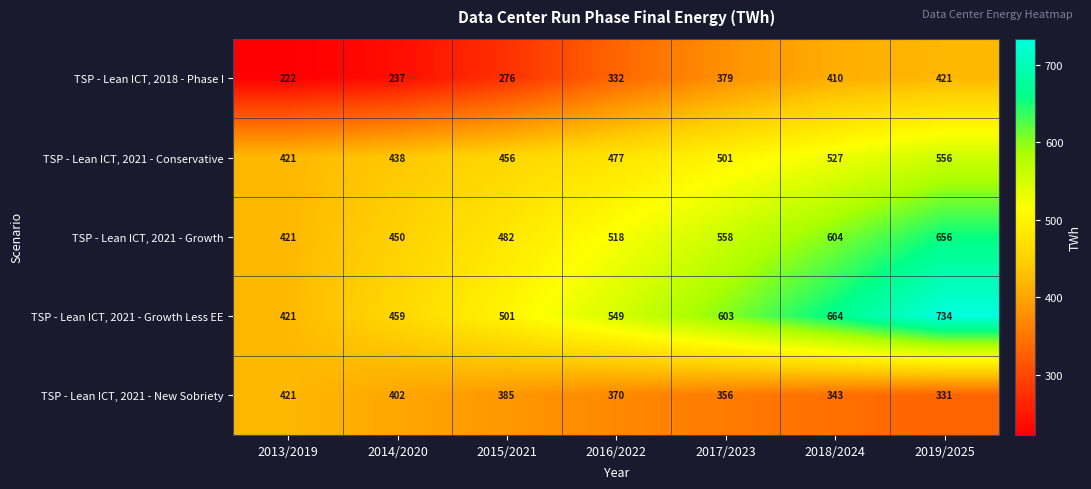

What is the difference between the TSP - Lean ICT, 2021 - Growth Less EE values at 2019/2025 and 2014/2020?

275